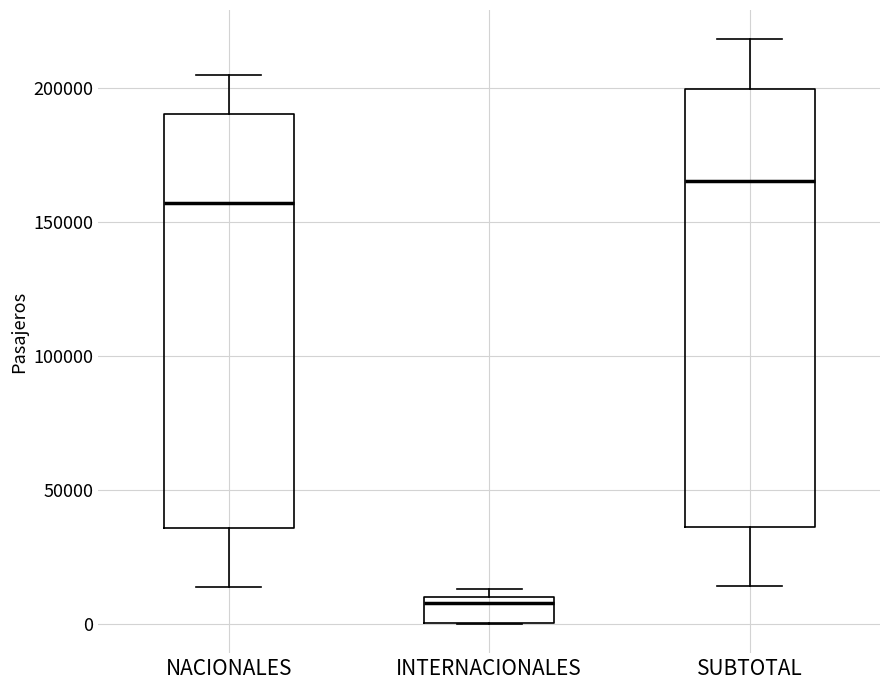

Which box's median line is the highest?

SUBTOTAL